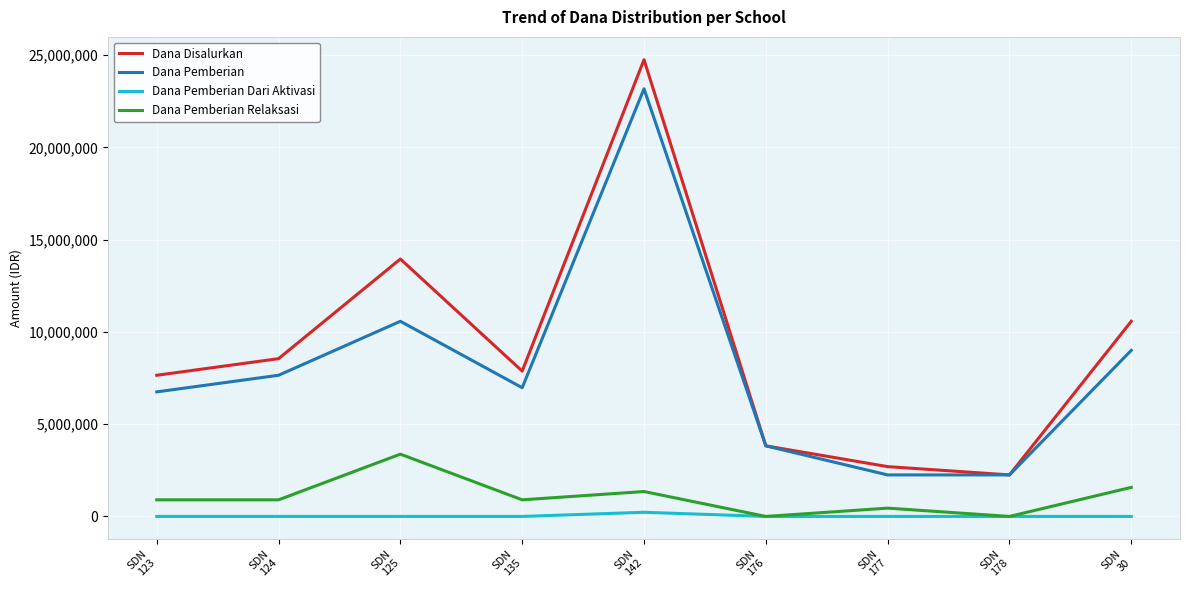

Which series has the largest range (max minus min)?

Dana Disalurkan